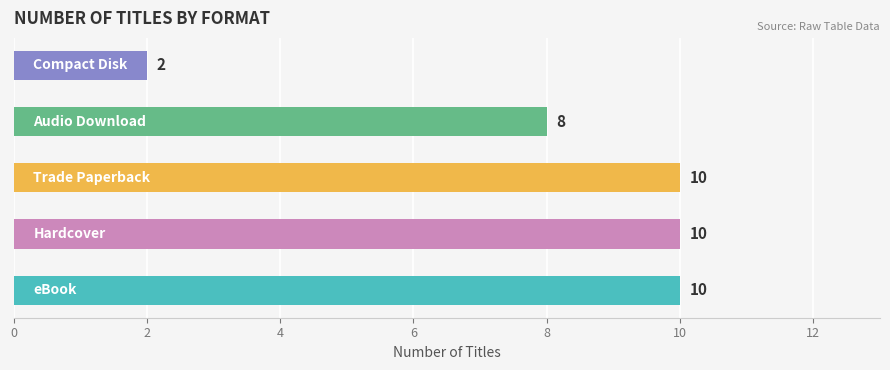

What is the average value?

8